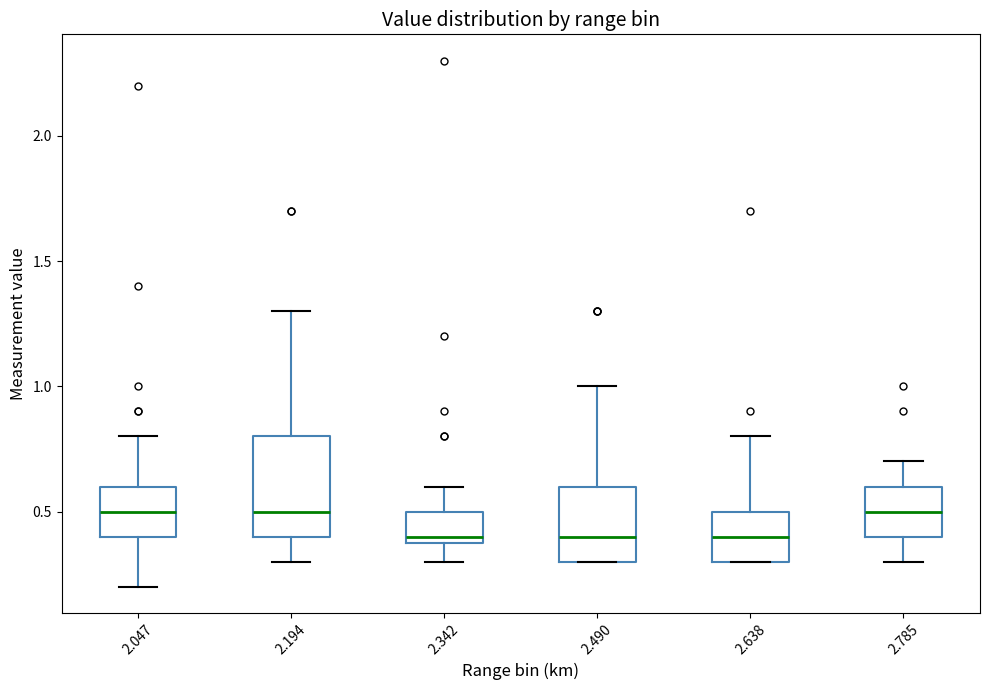

Where does the upper whisker of the box at x = 2.194 end on the y-axis? The values are not printed on the chart, so give them approximately, as read against the axis.

1.3